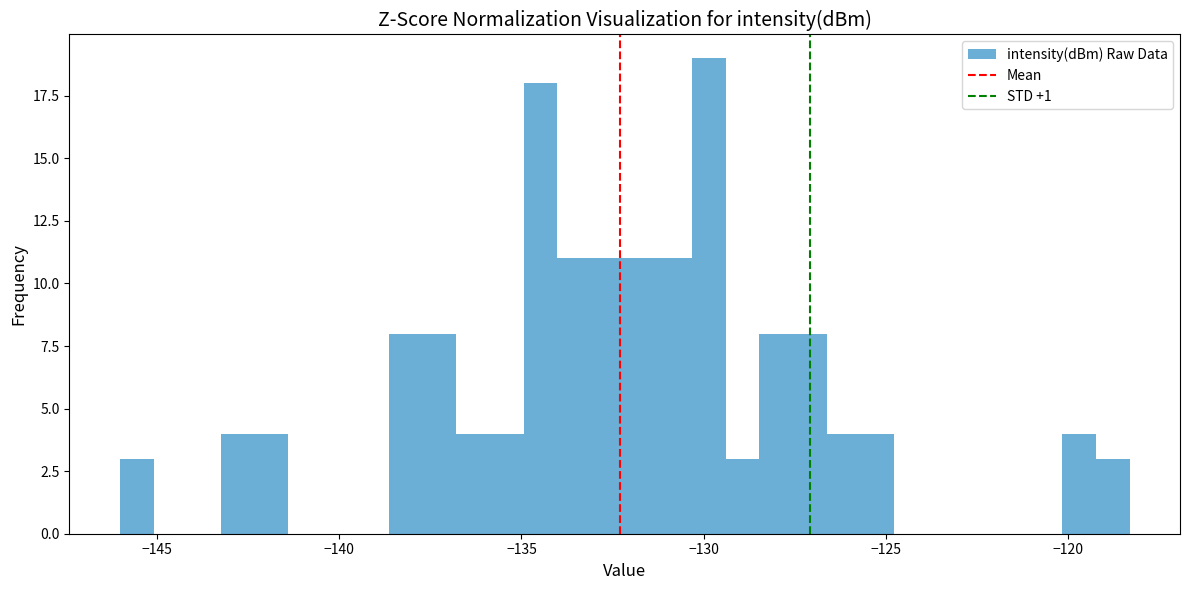

Around what value on the x-axis is the tallest bar? Give the approximate position of its centre, as read against the axis.

-130.0